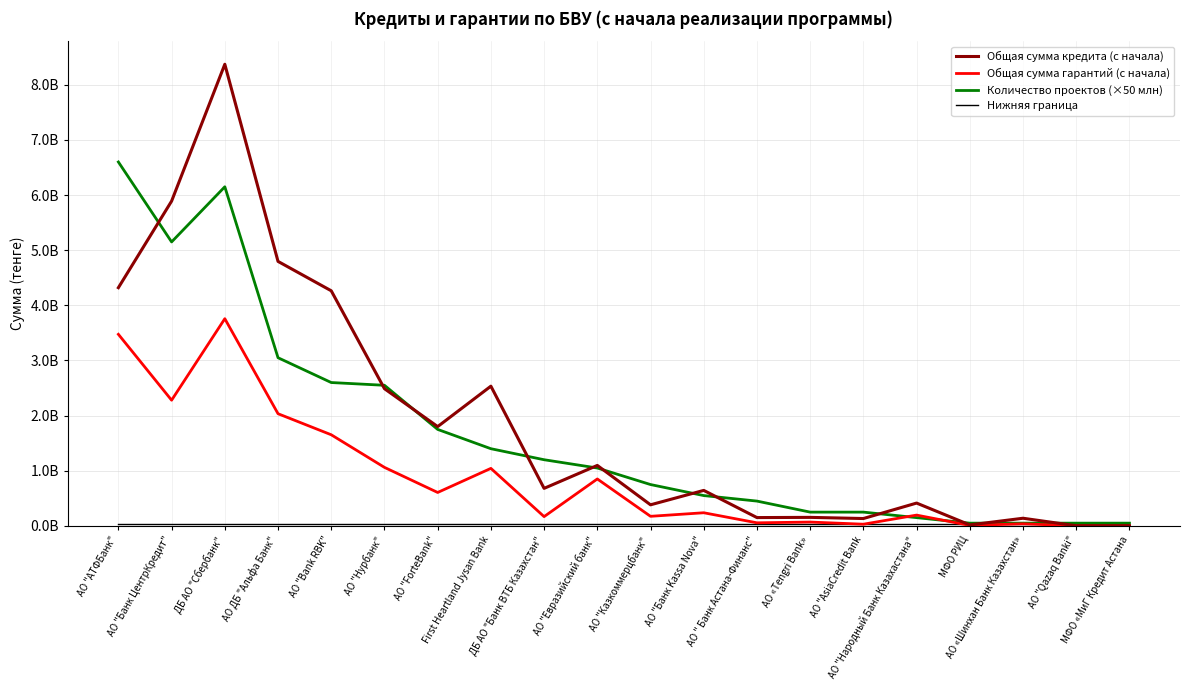

Rank the categories by Количество проектов (×50 млн) value from highest to lowest.

АО "АТФБанк", ДБ АО "Сбербанк", АО "Банк ЦентрКредит", АО ДБ "Альфа Банк", АО "Bank RBK", АО "Нурбанк", АО "ForteBank", First Heartland Jysan Bank, ДБ АО "Банк ВТБ Казахстан", АО "Евразийский банк", АО "Казкоммерцбанк", АО "Банк Kassa Nova", АО " Банк Астана-Финанс", АО «Tengri Bank», АО "AsiaCredit Bank, АО "Народный Банк Казахастана", МФО РИЦ, АО «Шинхан Банк Казахстан», АО "Qazaq Banki", МФО «МиГ Кредит Астана